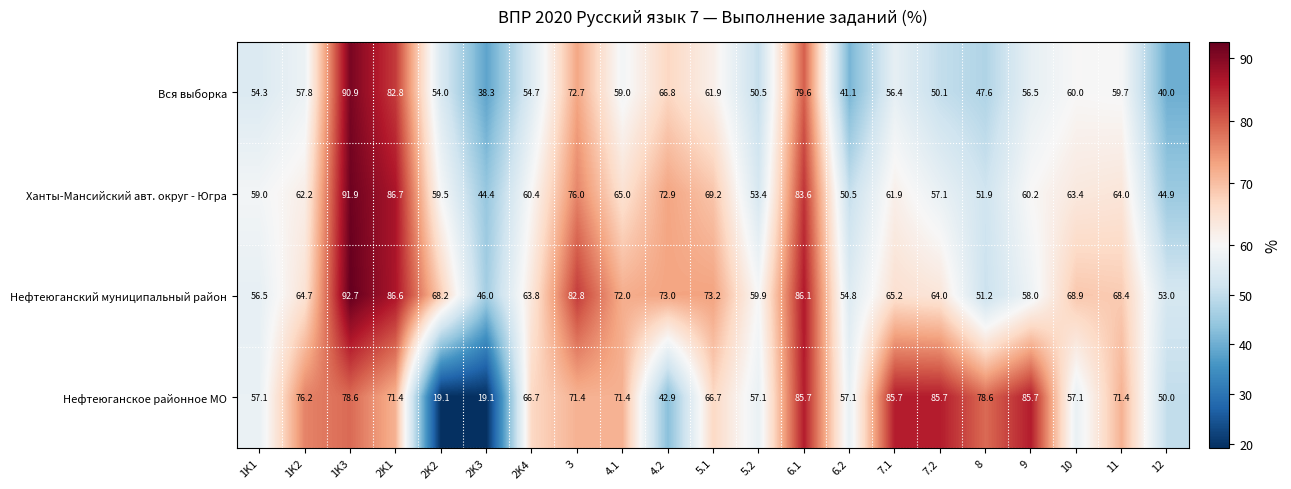

What is the minimum value for Нефтеюганское районное МО?

19.1